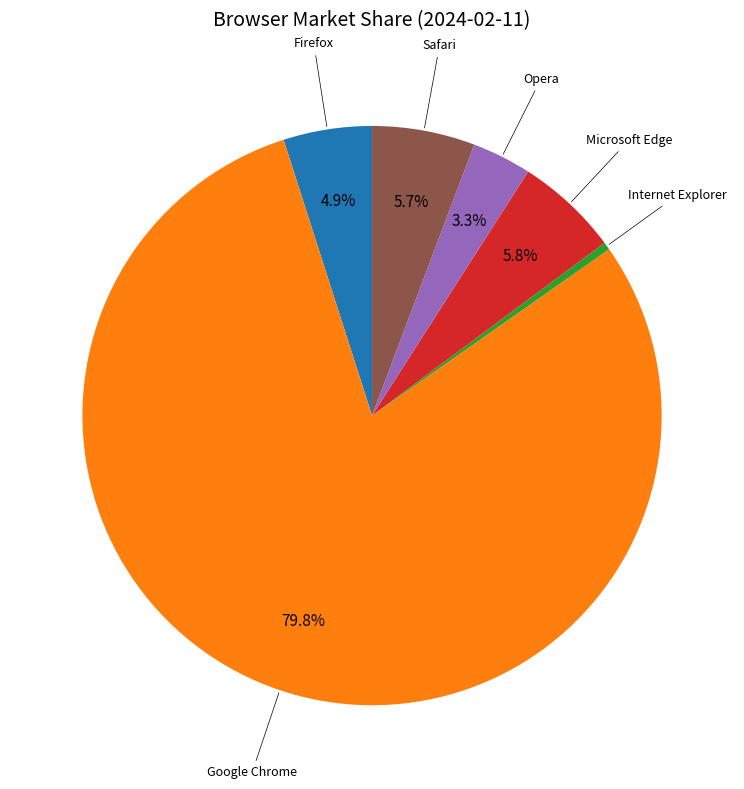

Is there any slice that represents more than half of the pie?

Yes